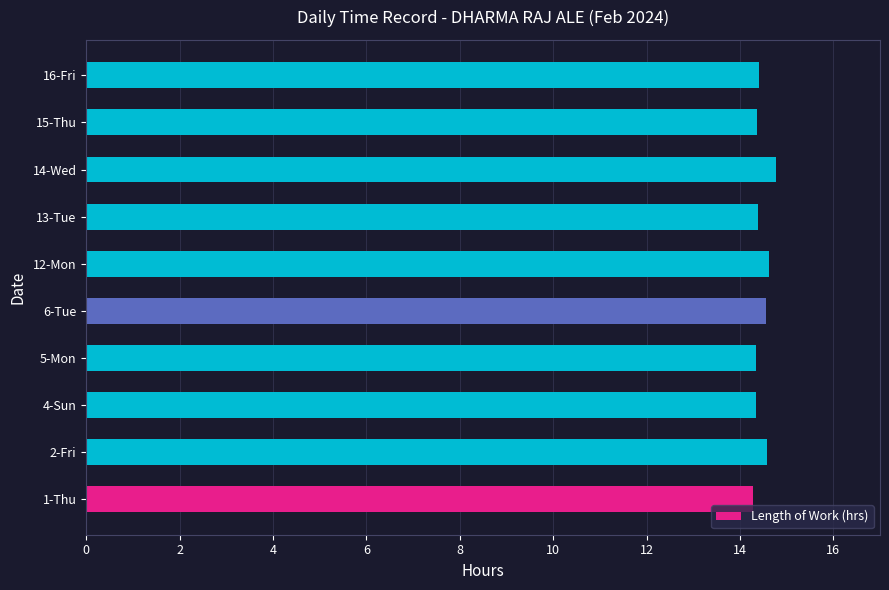

Approximately how many times larger is the value at 2-Fri compared to 1-Thu?

1.0